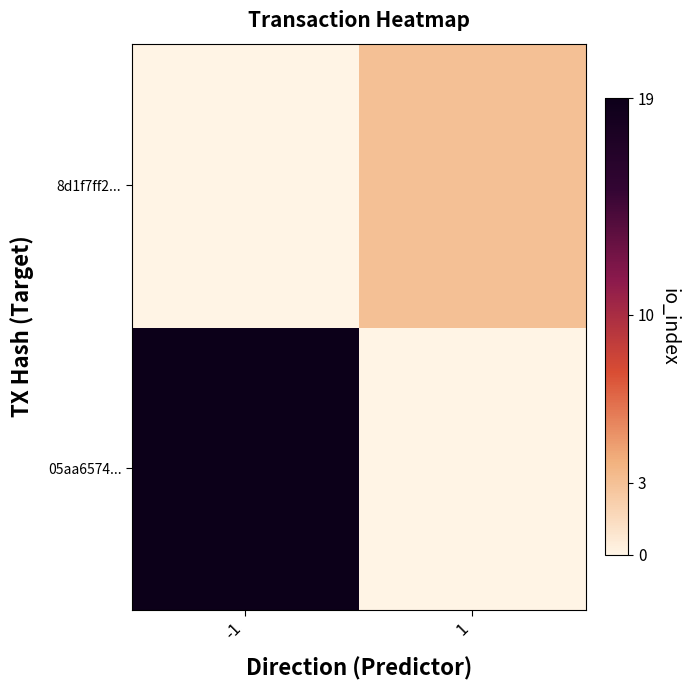

Reading left to right, what are all the values shown in this chart?

05aa6574...: -1=19	1=0
8d1f7ff2...: -1=0	1=3